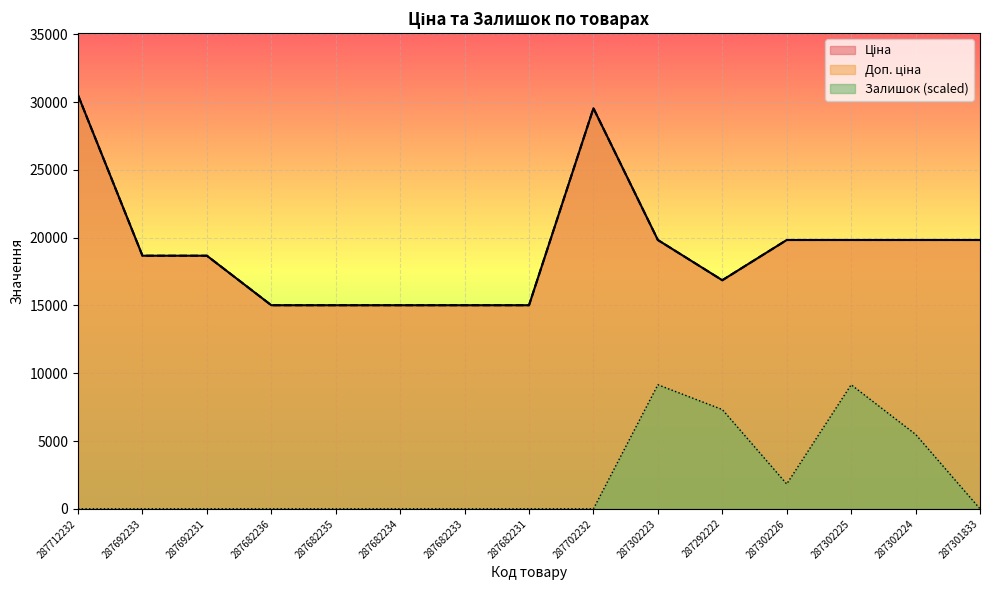

What is the spread (max minus min) of values at 287302223?

10677.4